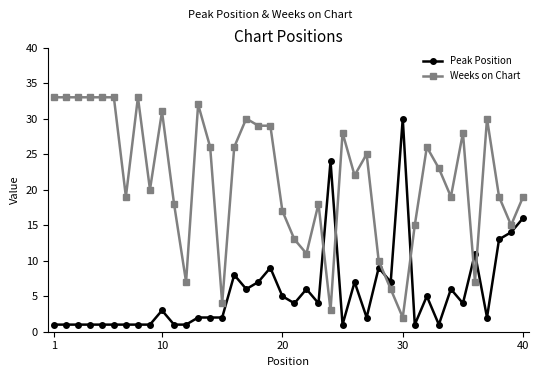

Reading right to left, transcribe all the data shown in this chart.

Peak Position: 16	14	13	2	11	4	6	1	5	1	30	7	9	2	7	1	24	4	6	4	5	9	7	6	8	2	2	2	1	1	3	1	1	1	1	1	1	1	1	1
Weeks on Chart: 19	15	19	30	7	28	19	23	26	15	2	6	10	25	22	28	3	18	11	13	17	29	29	30	26	4	26	32	7	18	31	20	33	19	33	33	33	33	33	33